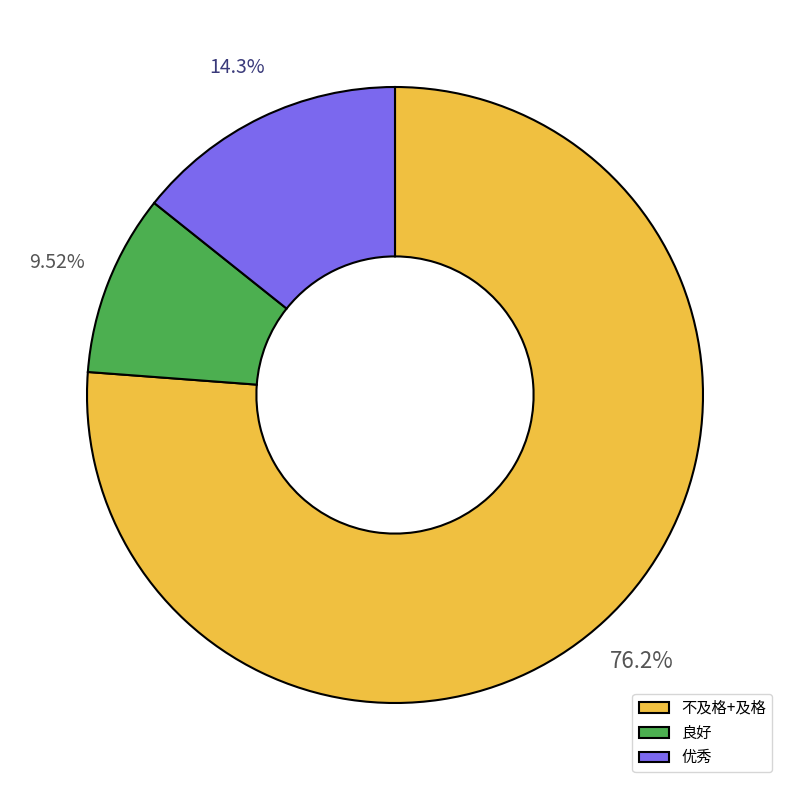

Which category accounts for the majority?

不及格+及格